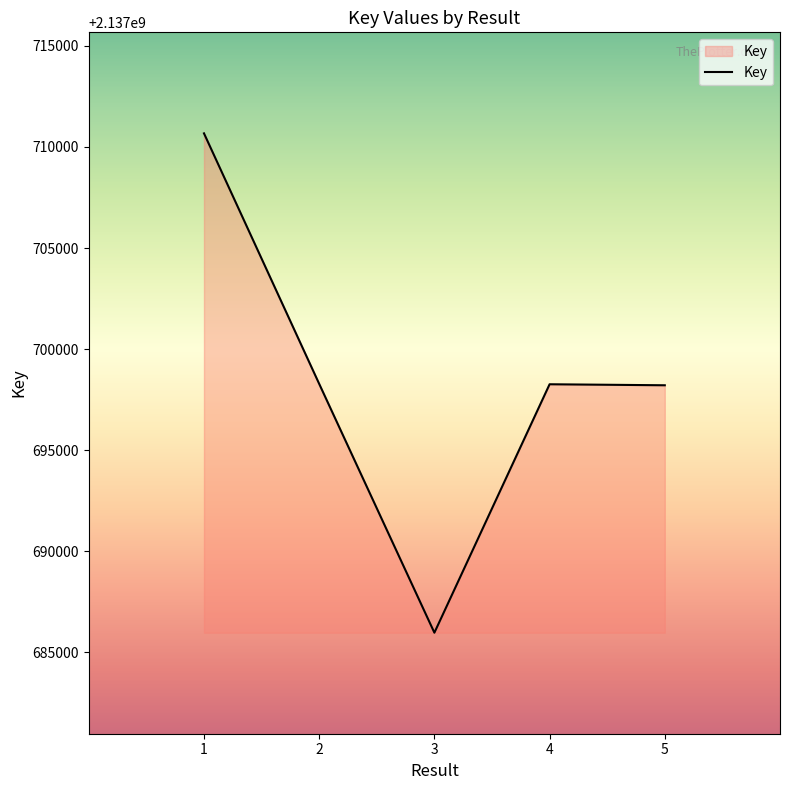

What is the sum of the values at 1 and 4?

4275408932